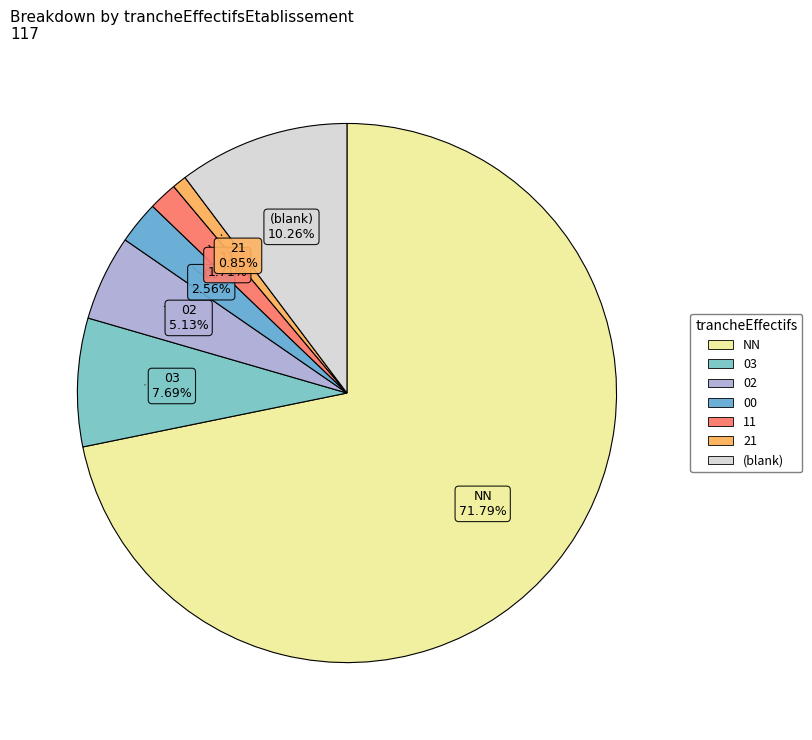

Count the number of slices in the pie.

7